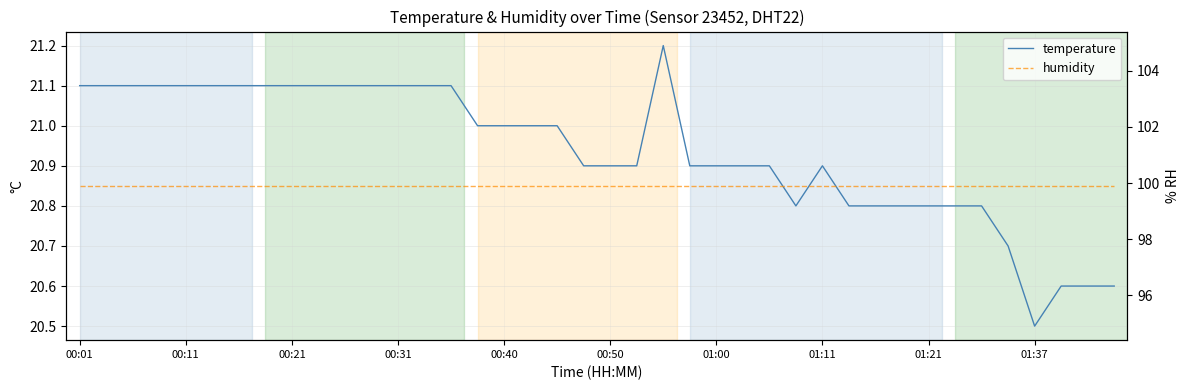

What is the sum of all humidity values?

3996.0